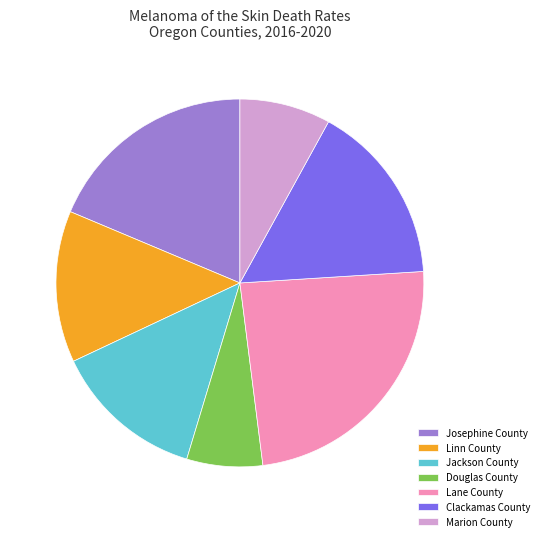

Is Marion County the majority of the pie?

No